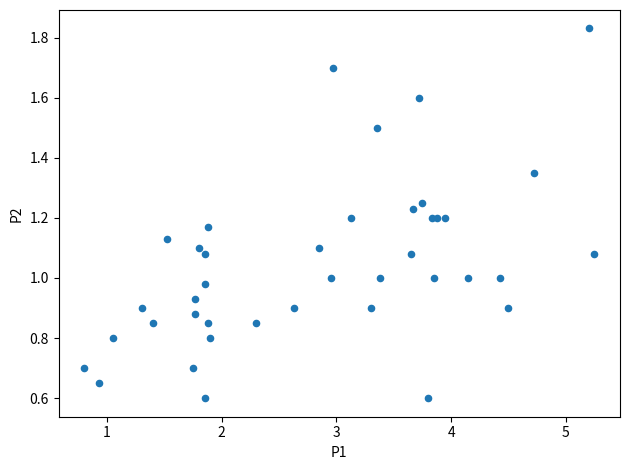

Count the number of points in this scatter plot.

40